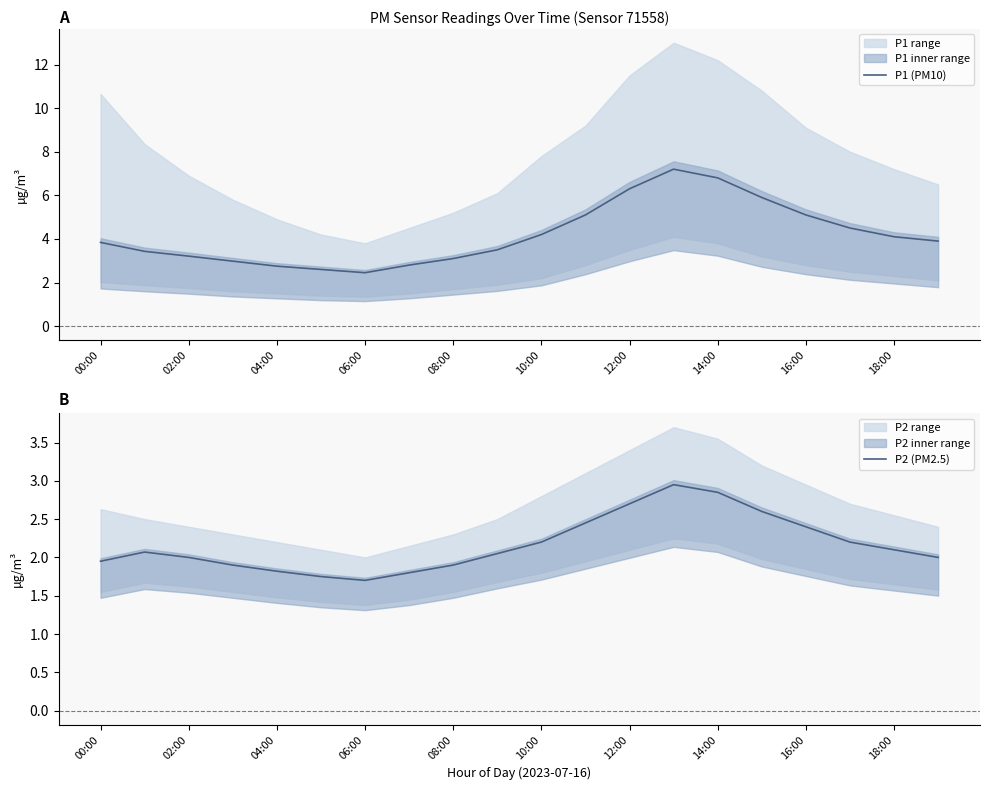

The value of P1 (PM10) at 11 is 8.1. True or false?

False